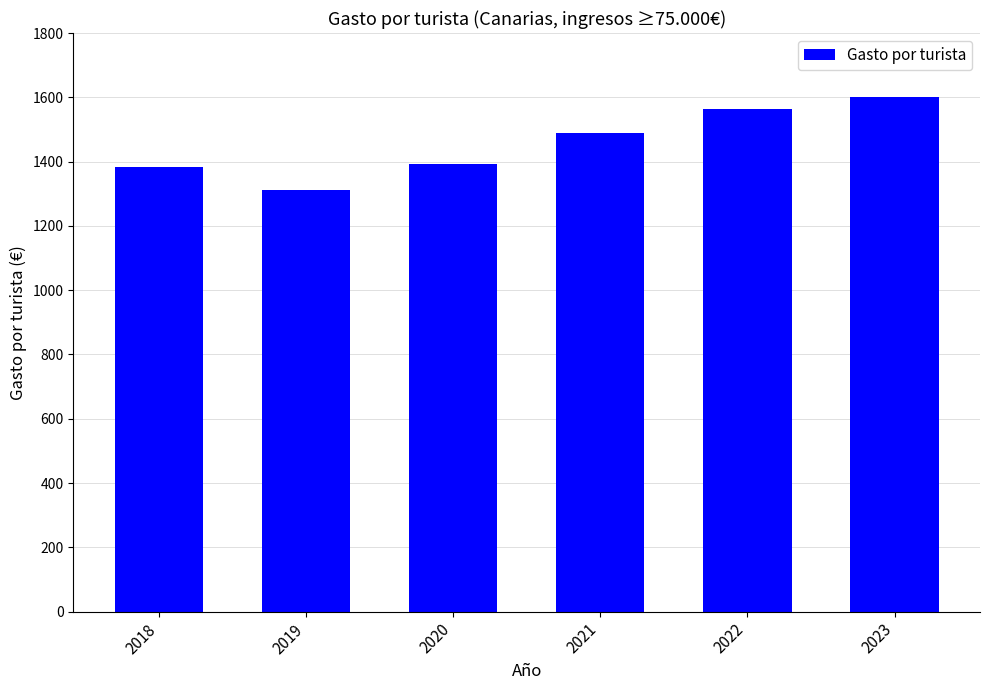

How many distinct data groups are displayed?

1